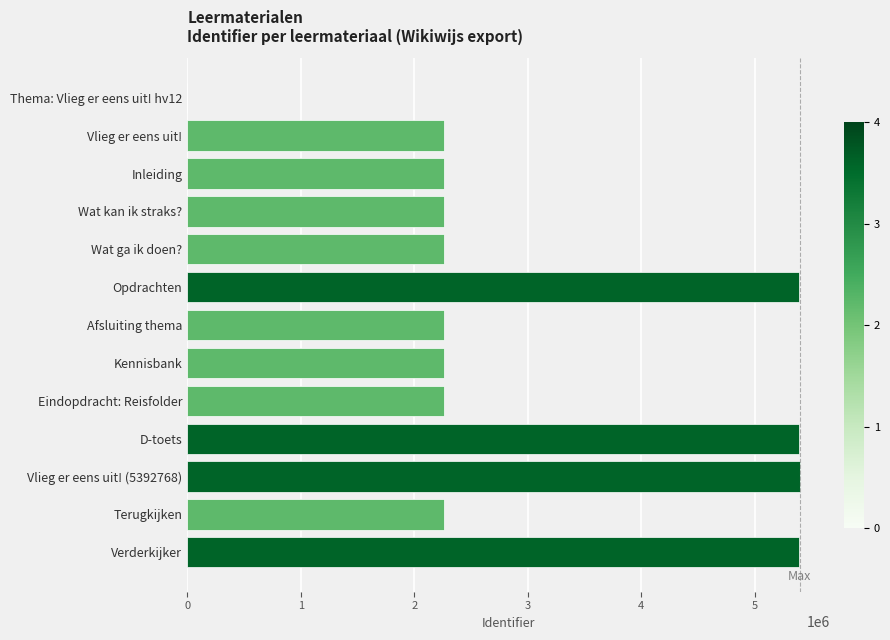

Where is the data nearest to the value 2696384?

Terugkijken